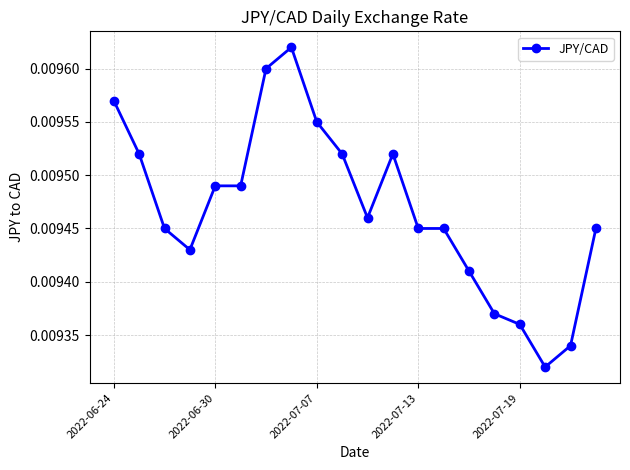

Count the values in the range 0 to 1.

20